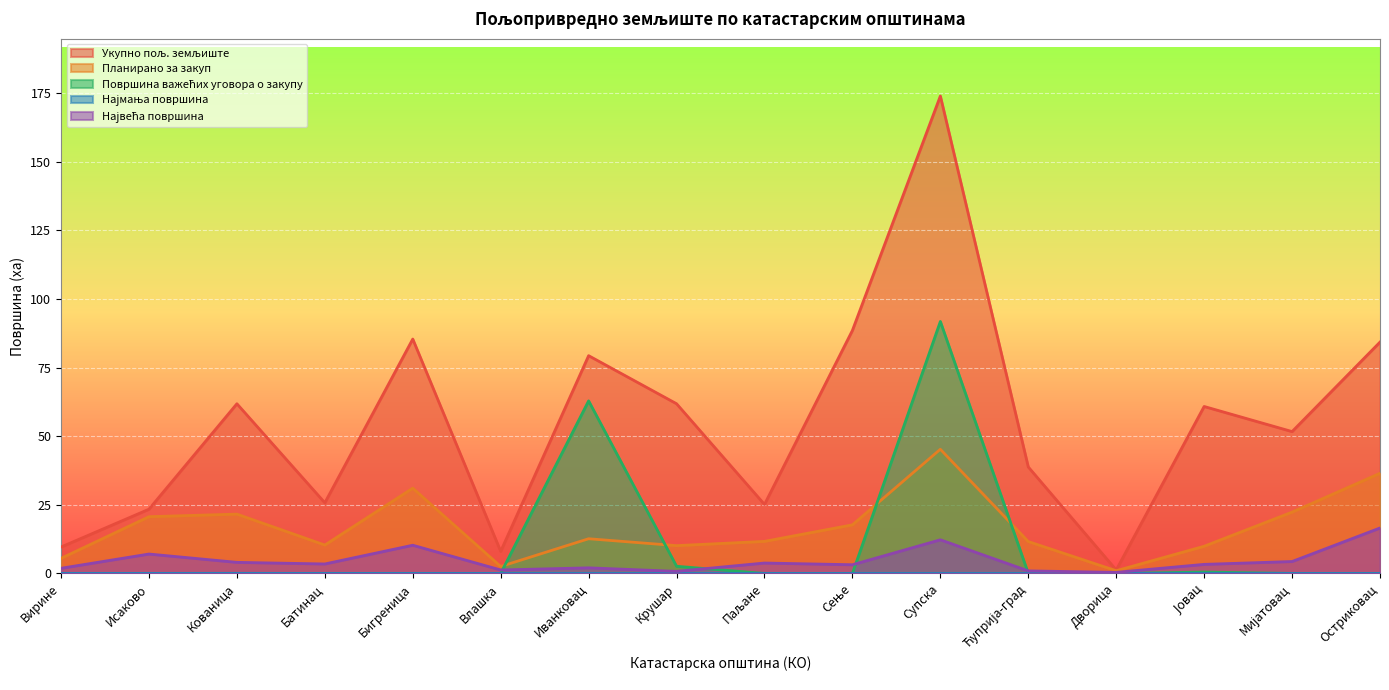

At which label is Укупно пољ. земљиште closest to 87?

Сење